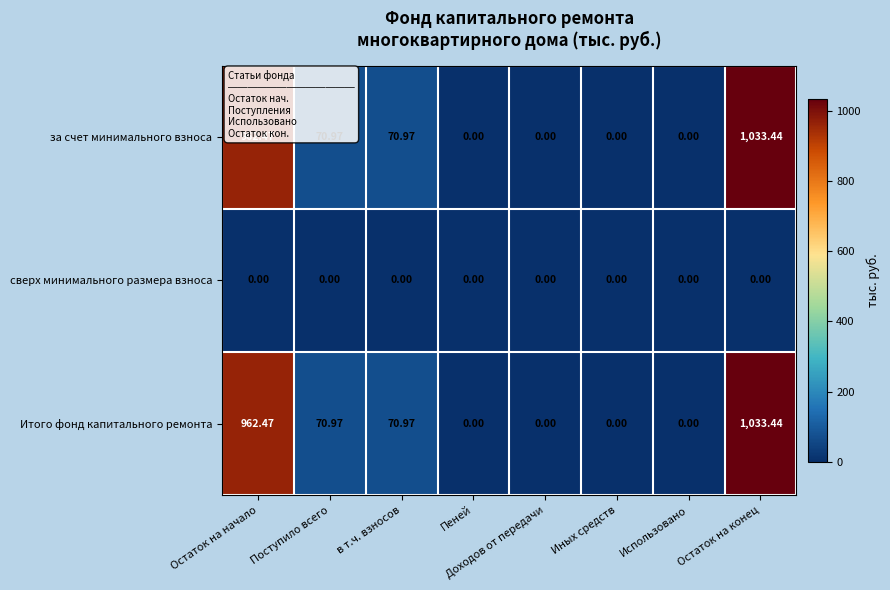

How many categories are shown in the chart?

8